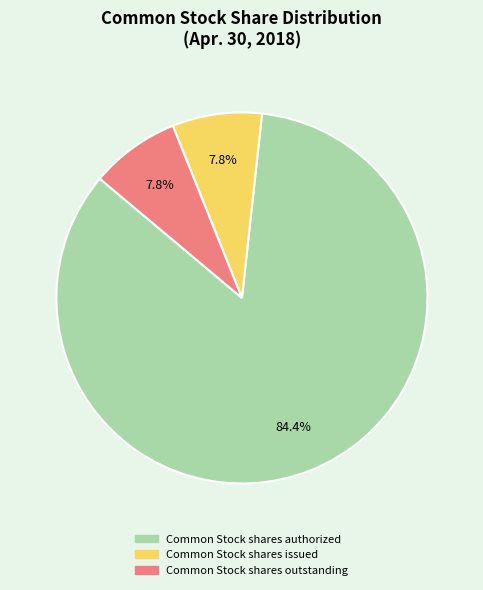

Which category accounts for the majority?

Common Stock shares authorized